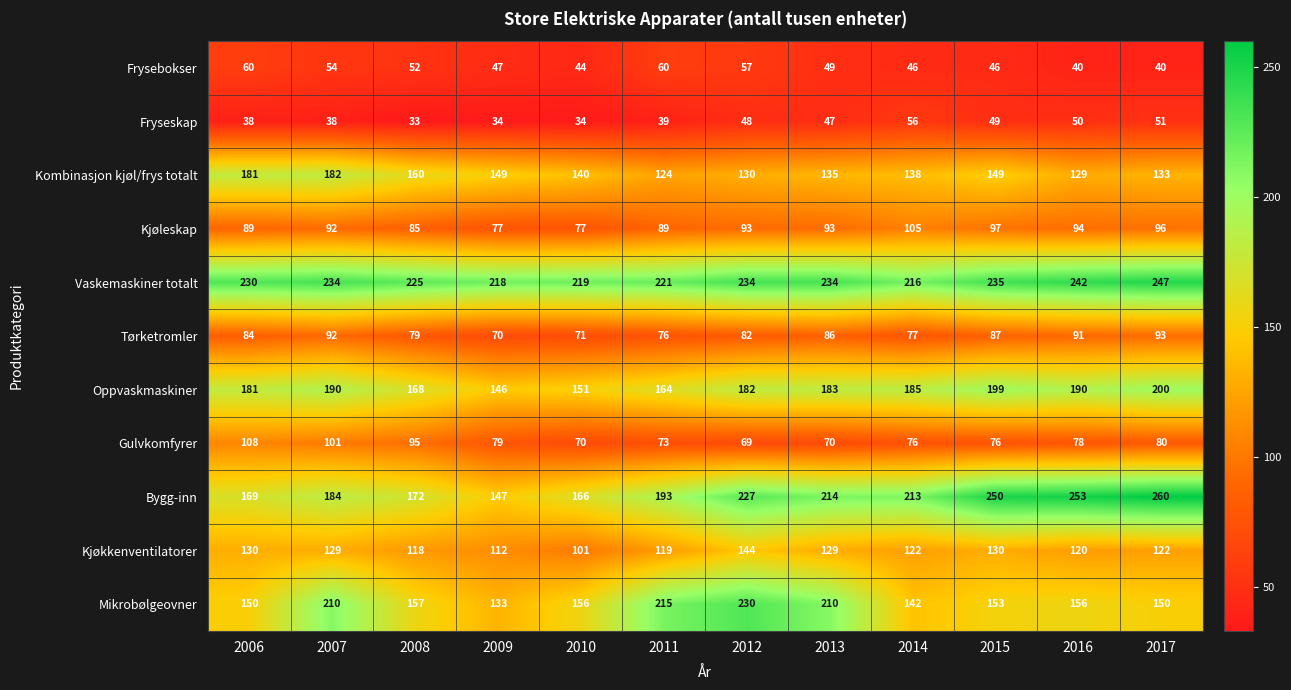

List the series in order of their peak value, lowest first.

Fryseskap, Frysebokser, Tørketromler, Kjøleskap, Gulvkomfyrer, Kjøkkenventilatorer, Kombinasjon kjøl/frys totalt, Oppvaskmaskiner, Mikrobølgeovner, Vaskemaskiner totalt, Bygg-inn